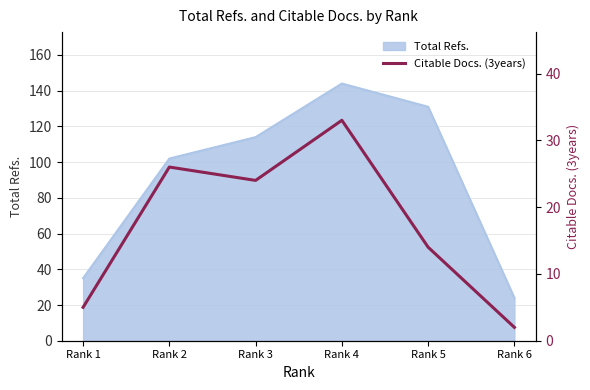

The value at Rank 5 is 14. True or false?

True